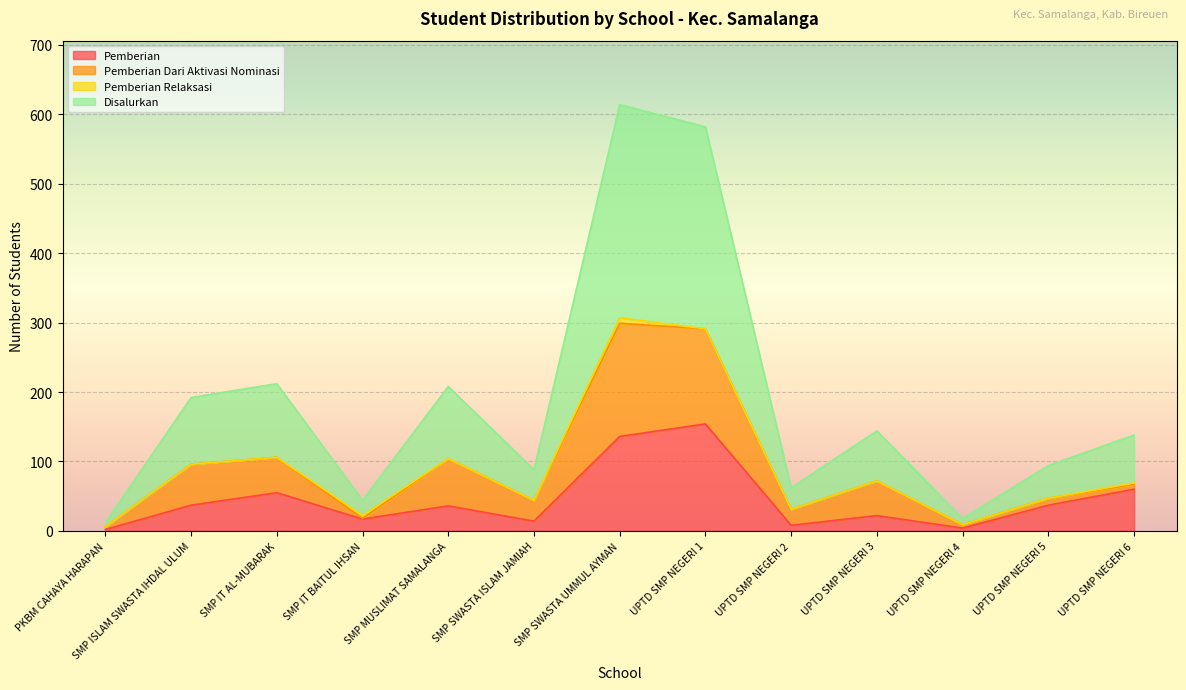

What are all the series names shown in the legend?

Pemberian, Pemberian Dari Aktivasi Nominasi, Pemberian Relaksasi, Disalurkan